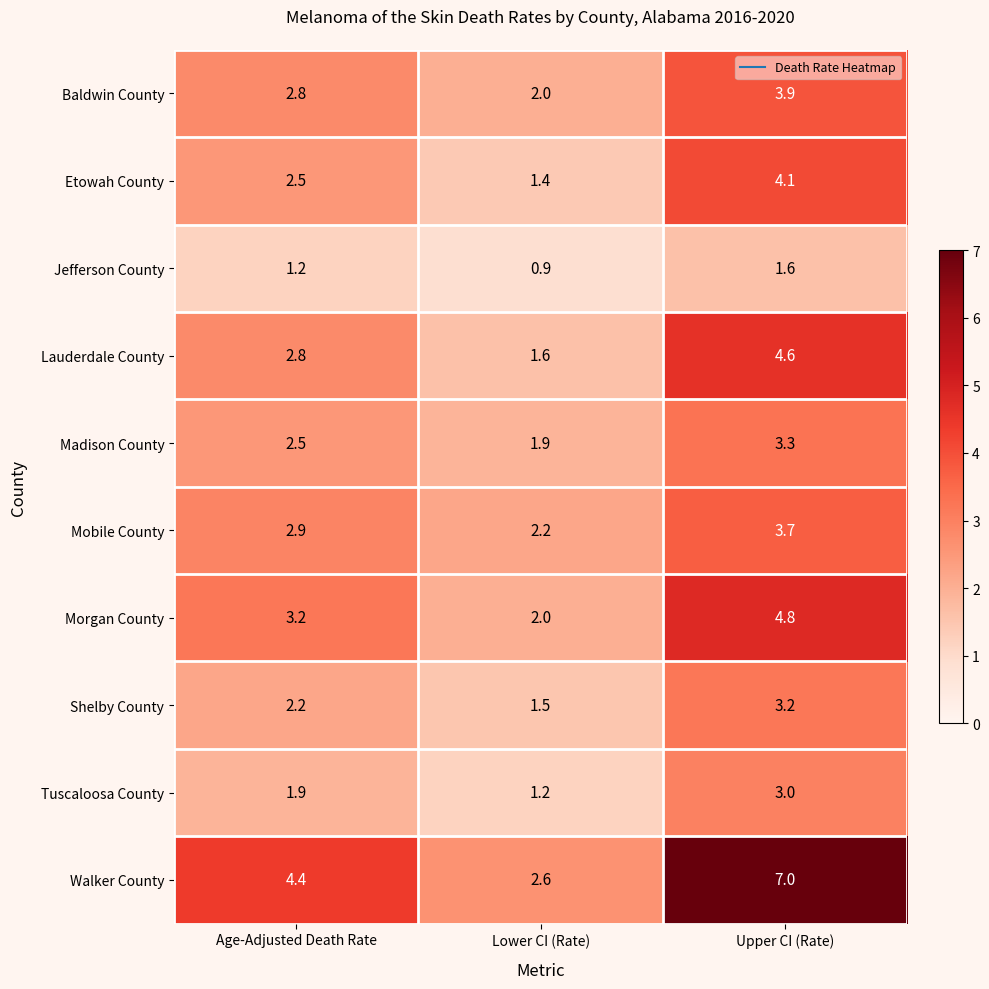

At which label does Shelby County first exceed 2?

Age-Adjusted Death Rate